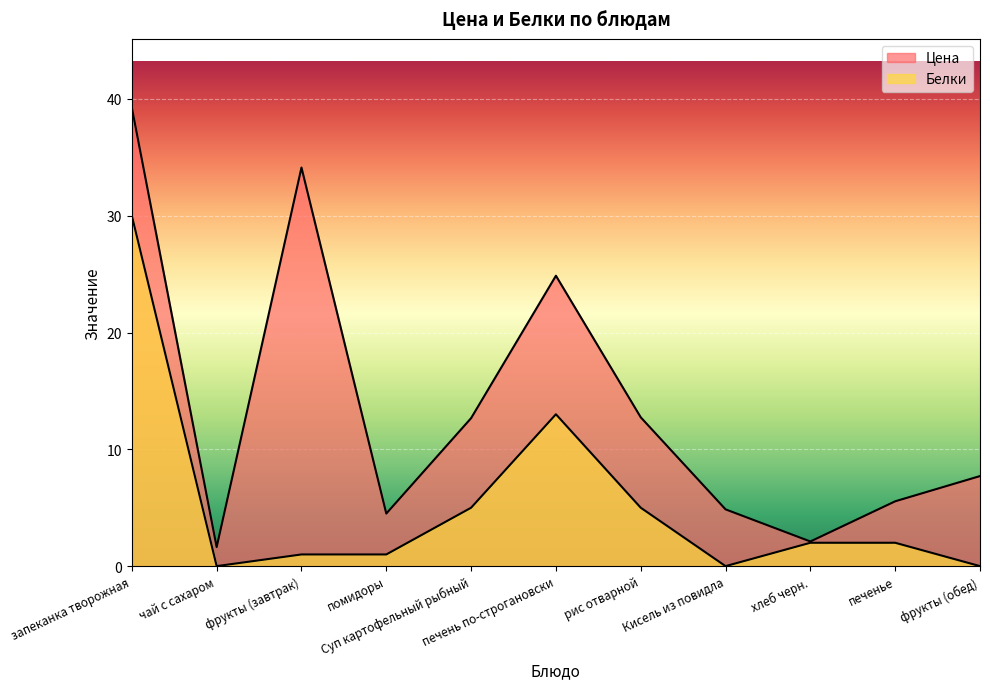

Reading left to right, transcribe all the data shown in this chart.

Цена: запеканка творожная=39.2	чай с сахаром=1.6	фрукты (завтрак)=34.1	помидоры=4.5	Суп картофельный рыбный=12.7	печень по-строгановски=24.9	рис отварной=12.7	Кисель из повидла=4.9	хлеб черн.=2.1	печенье=5.5	фрукты (обед)=7.7
Белки: запеканка творожная=30.0	чай с сахаром=0.0	фрукты (завтрак)=1.0	помидоры=1.0	Суп картофельный рыбный=5.0	печень по-строгановски=13.0	рис отварной=5.0	Кисель из повидла=0.0	хлеб черн.=2.0	печенье=2.0	фрукты (обед)=0.0